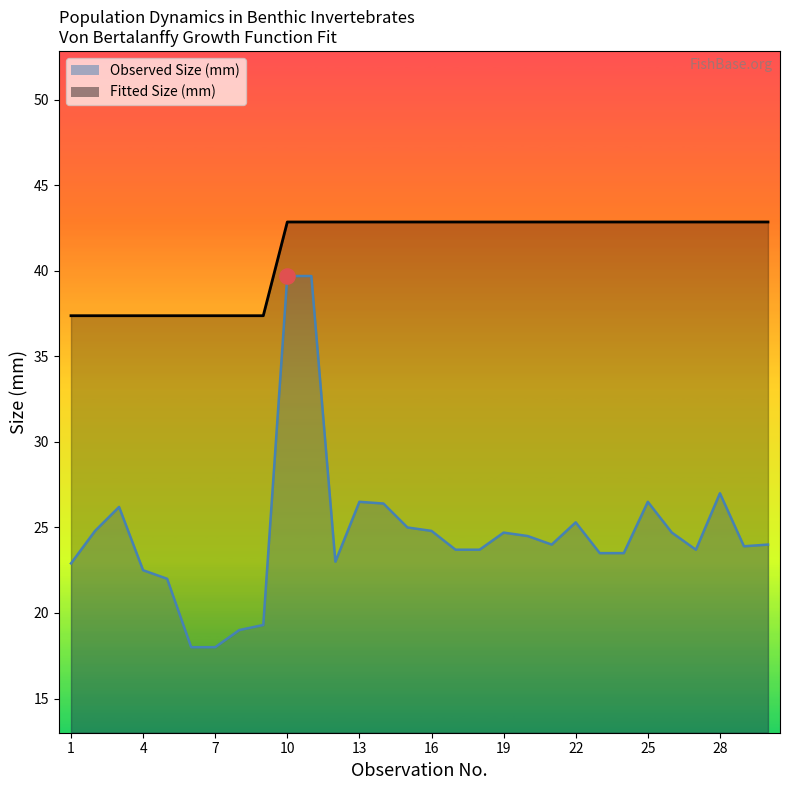

At how many categories does at least one series exceed 25?

30